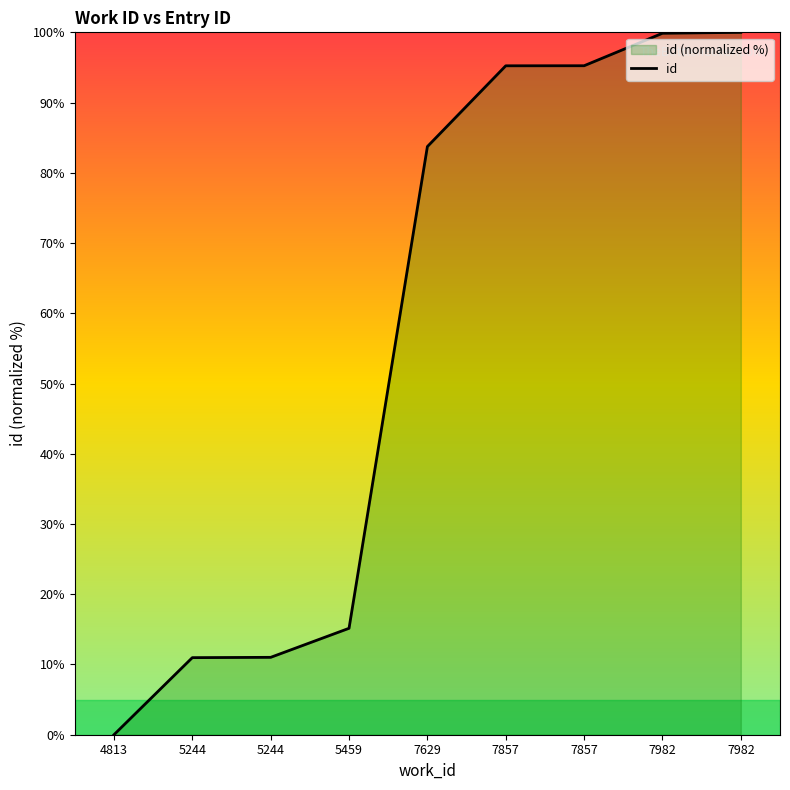

True or false: the data shows 99.9 at 7982.

True